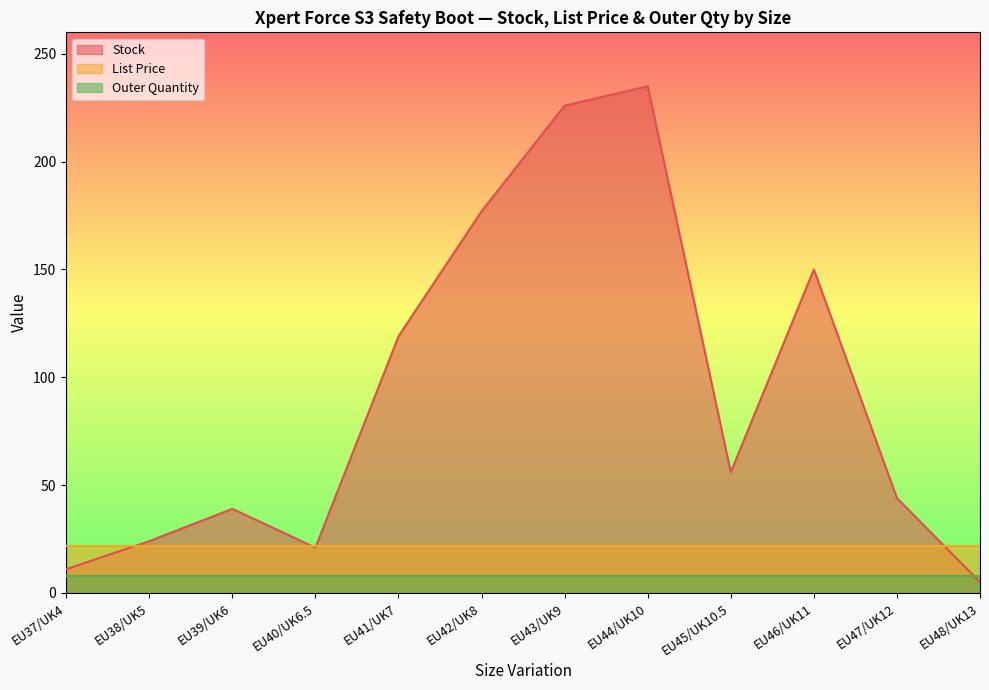

What is the greatest value displayed?

235.0